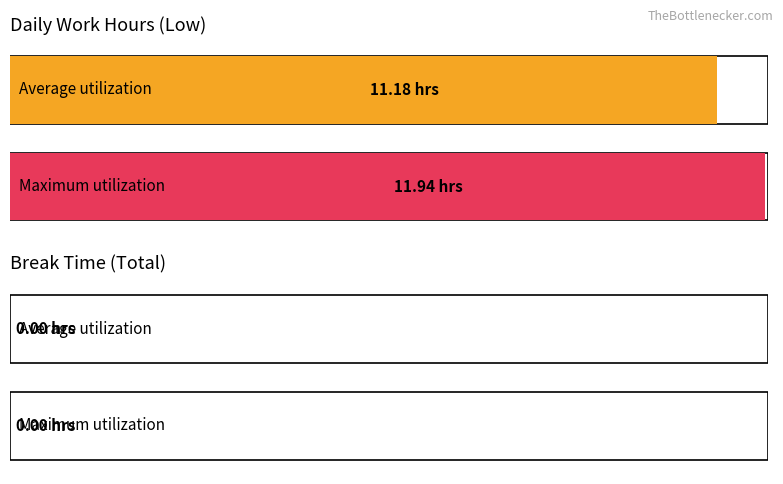

What is the maximum value shown in the chart?

11.9